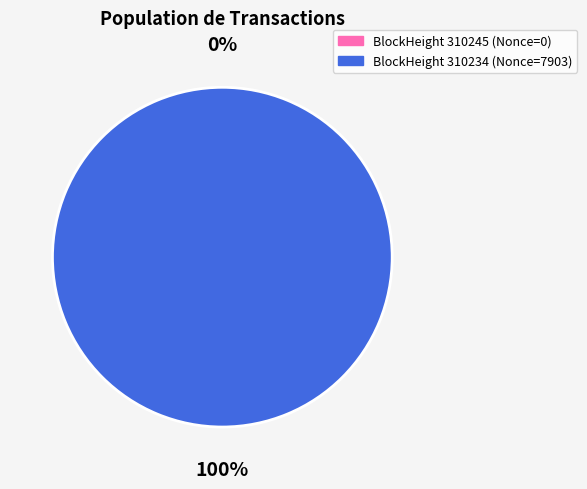

Between 310245 and 310234, which is larger?

310234